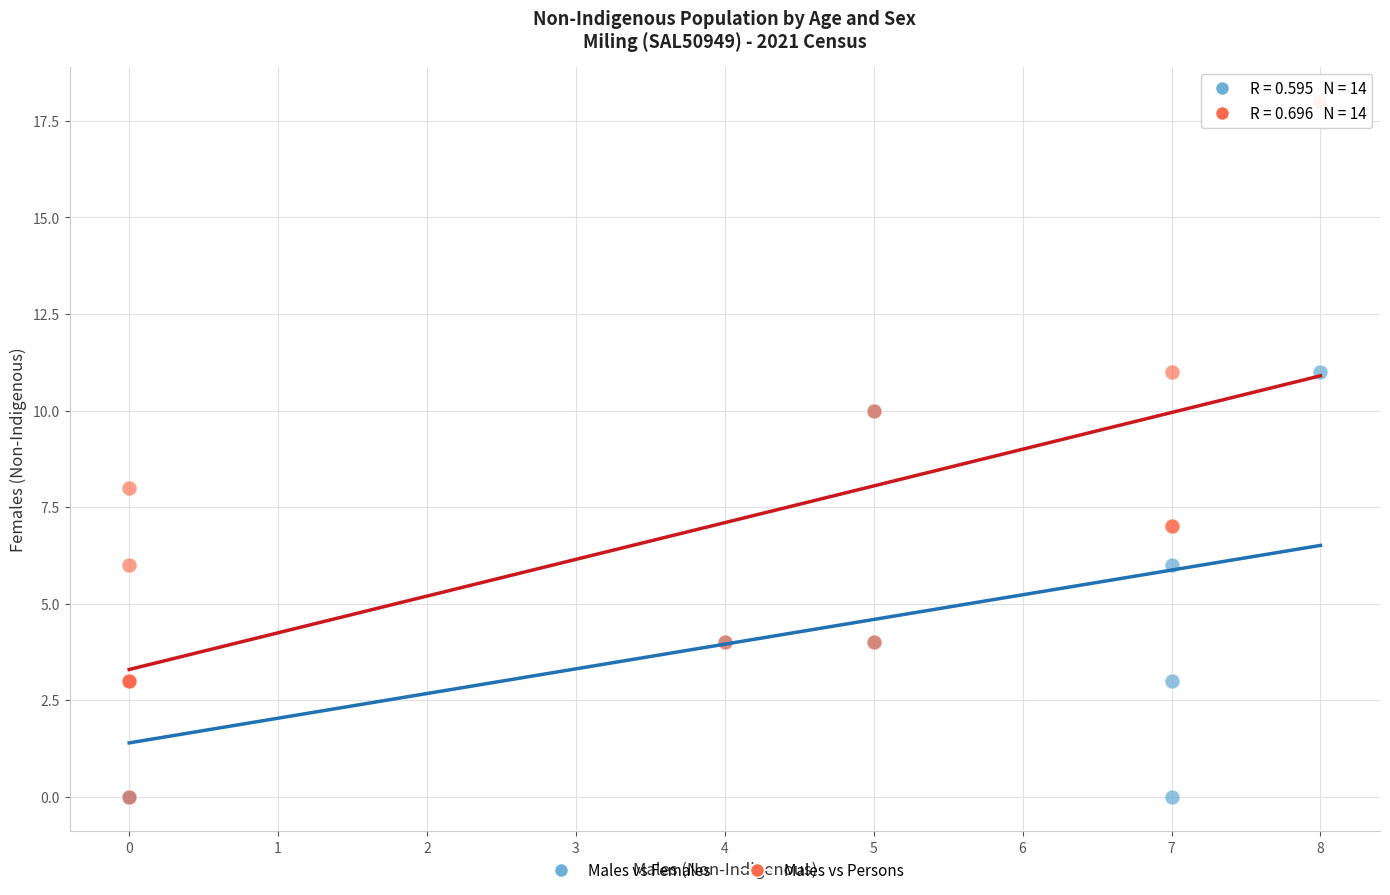

Which series reaches the maximum Y coordinate?

Males vs Persons